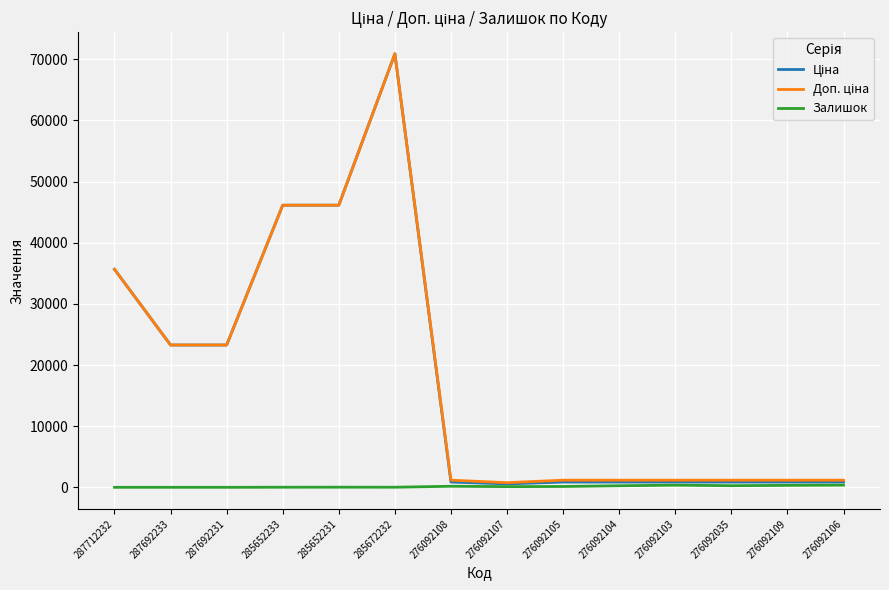

At which category is the sum across all series the highest?

285672232